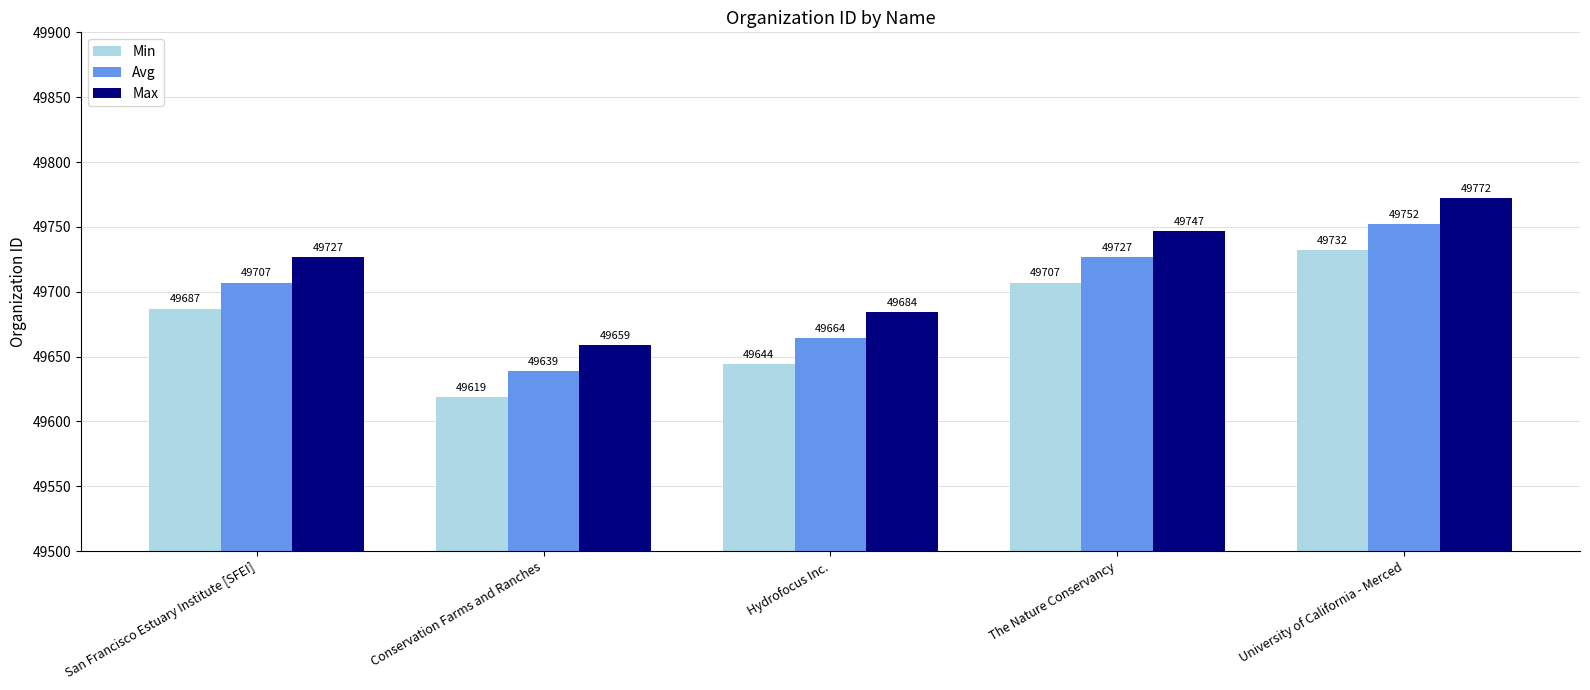

How many values in the Min series are below 49687?

2